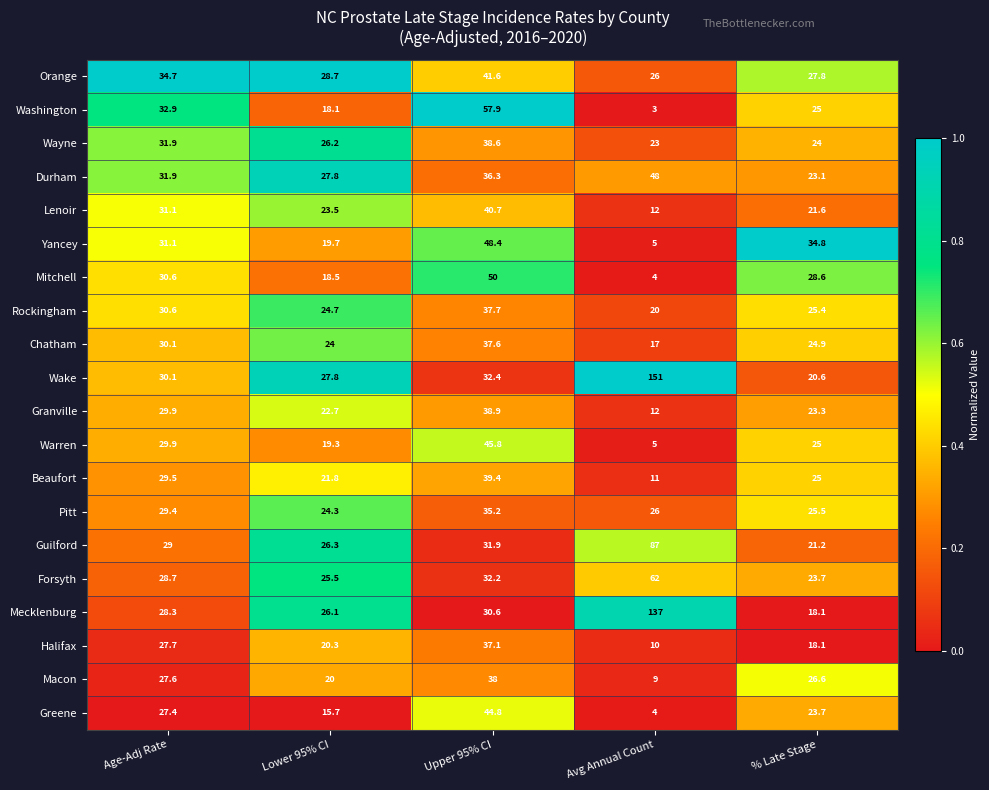

True or false: Wake has a value of 7.4 at Upper 95% CI.

False